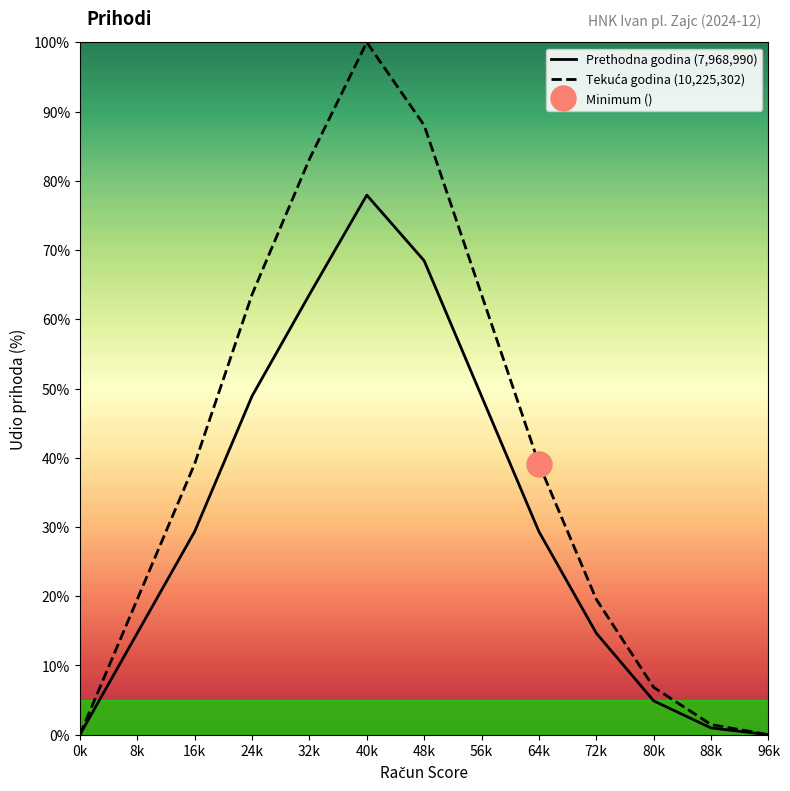

What is the difference between the highest and lowest values at 16k?

9.8